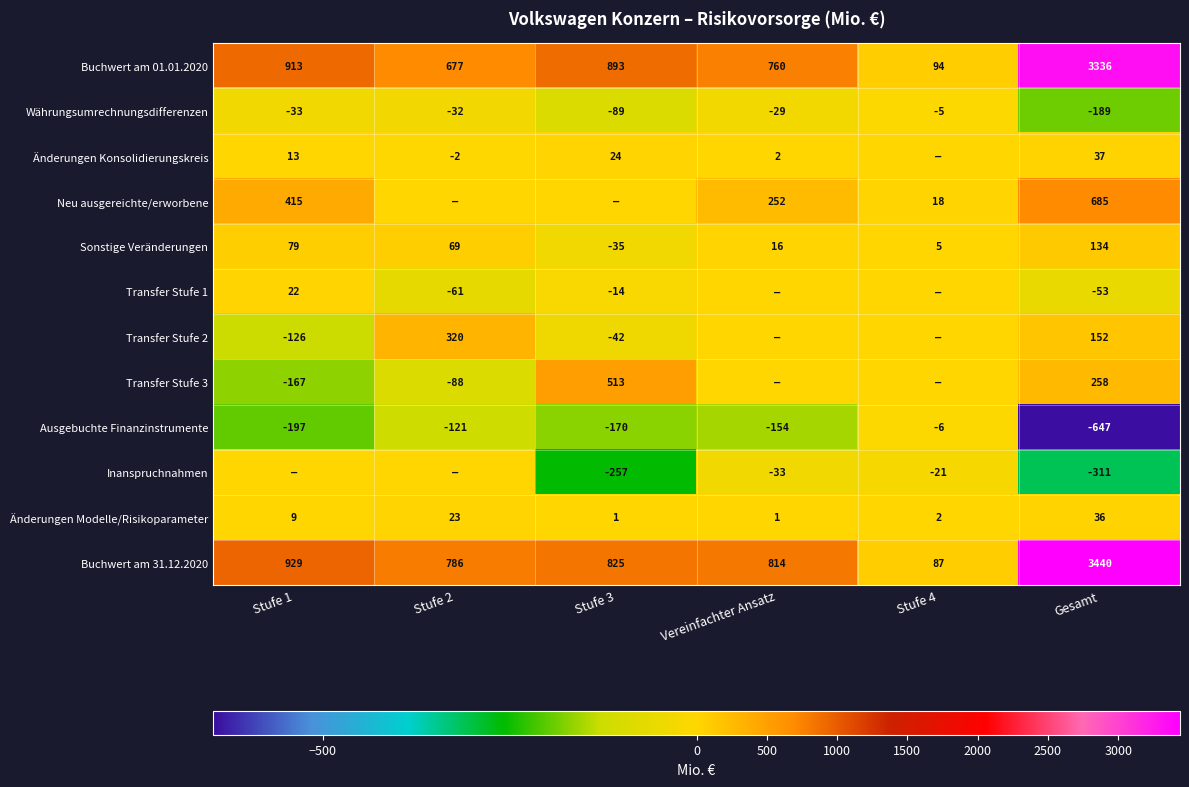

What is the total value across all series at Stufe 3?

1649